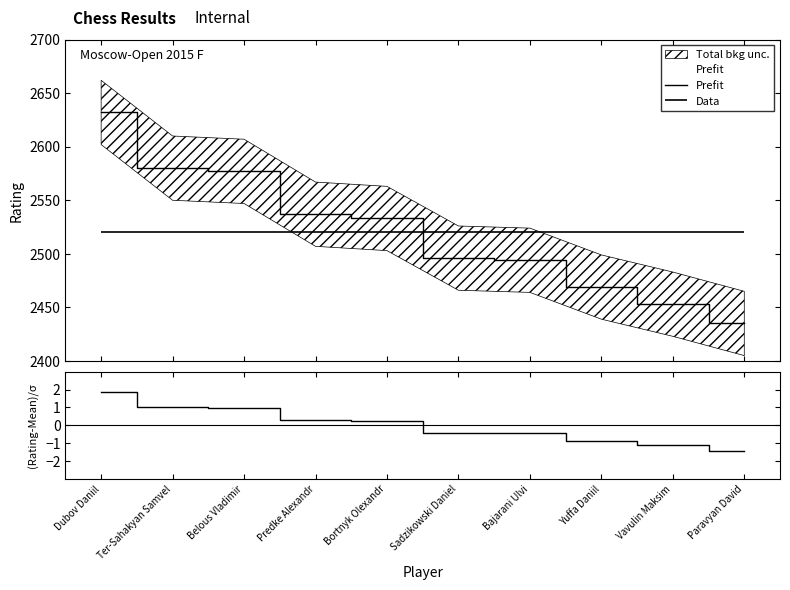

Reading left to right, what are all the values shown in this chart?

Prefit: 2632.0	2580.0	2577.0	2537.0	2533.0	2496.0	2494.0	2469.0	2453.0	2435.0
(Rating-Mean)/σ: 1.9	1.0	0.9	0.3	0.2	-0.4	-0.4	-0.9	-1.1	-1.4